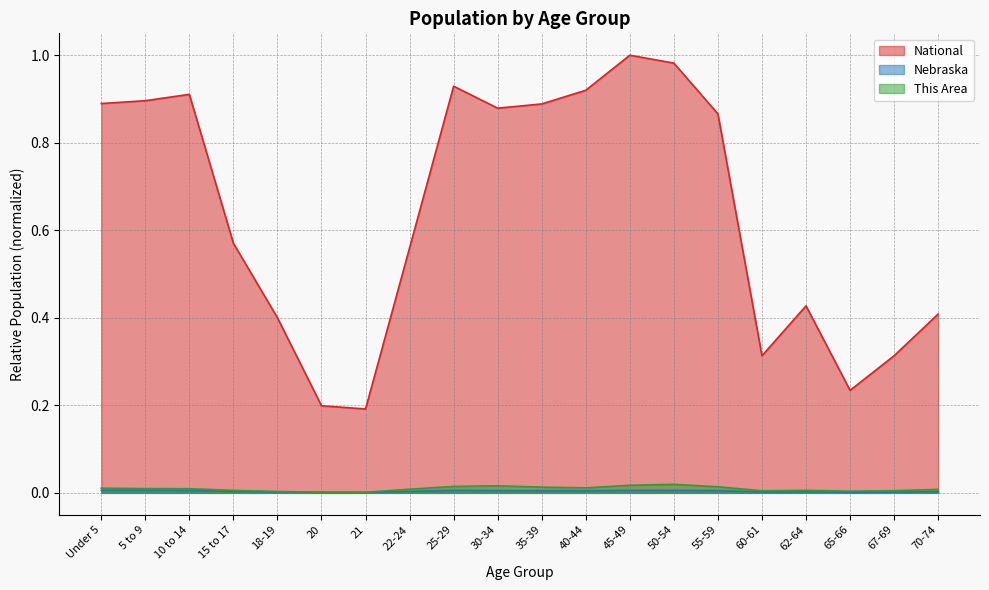

The value of This Area at 22-24 is 0.0. True or false?

False